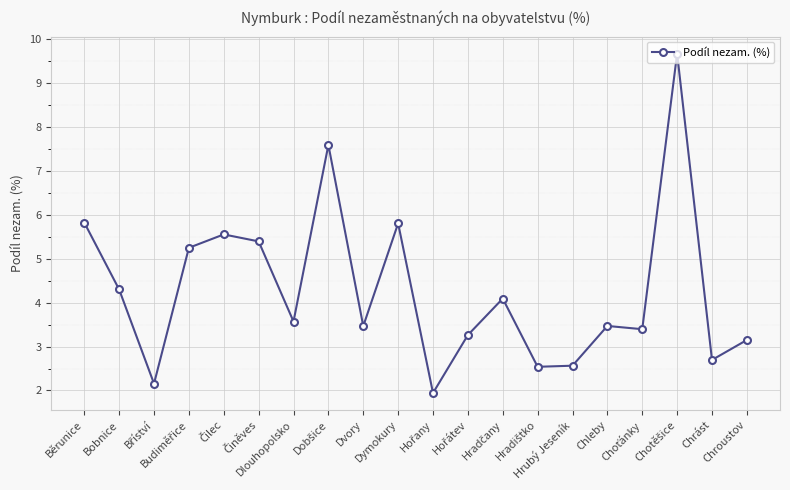

What is the value of the 12th point from the left?

3.3